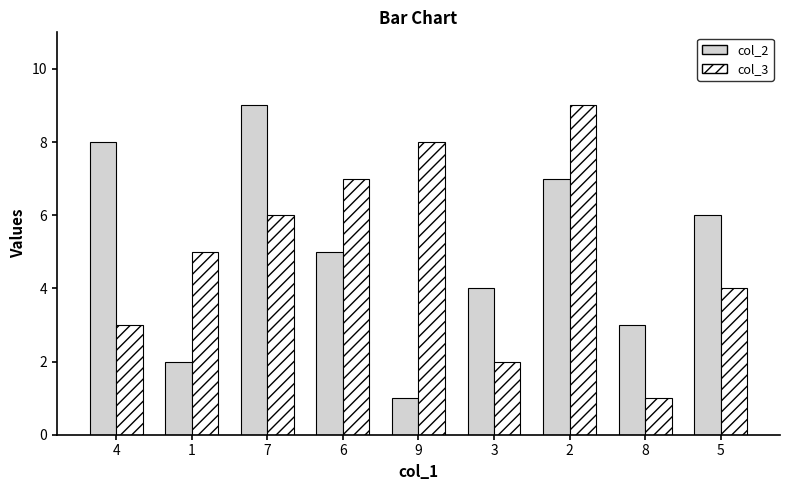

Is the value of col_2 at 2 greater than the value of col_3 at 3?

Yes